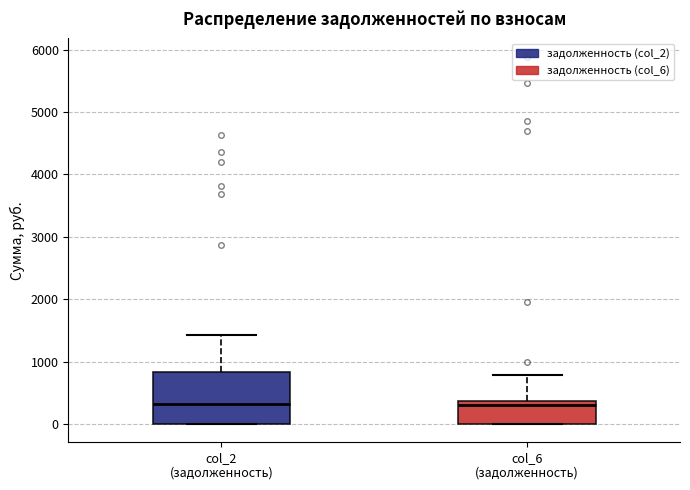

Reading left to right, read every box against the y-axis: the position of its median line, the range the box covers, and the ends of its whiskers. The values are not printed on the chart, so give them approximately, as read against the axis.

col_2 (задолженность): median 300, box 0 to 800, whiskers 0 to 1400
col_6 (задолженность): median 300, box 0 to 400, whiskers 0 to 800